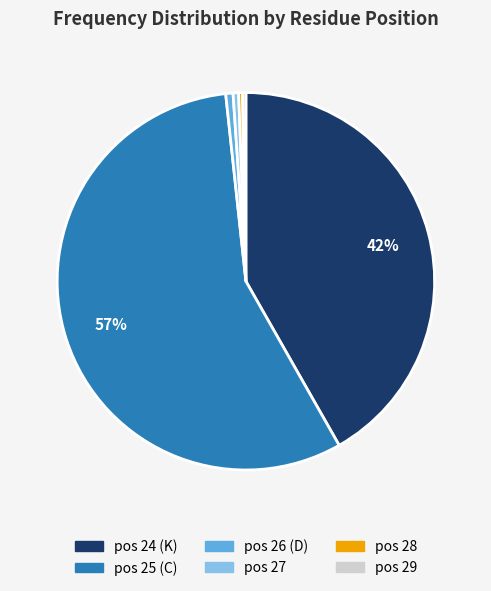

Count the number of slices in the pie.

6